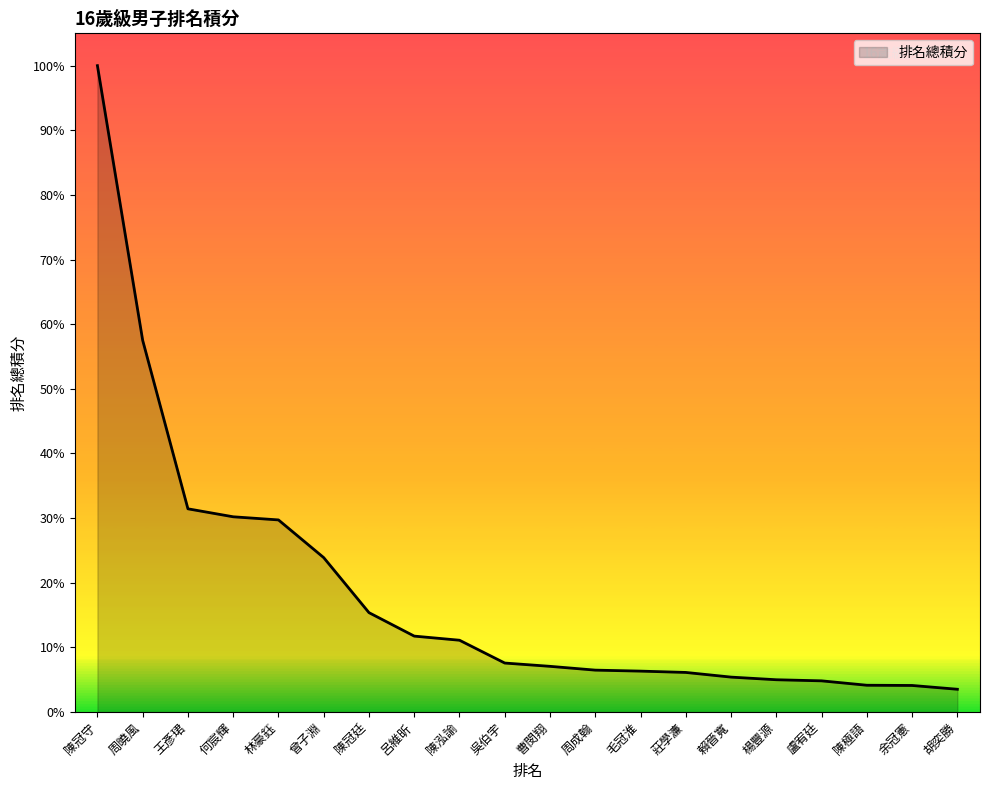

Rank the categories by value from highest to lowest.

陳冠守, 周曉風, 王彥珺, 何宸輝, 林豪鈺, 曾子淵, 陳冠廷, 呂維昕, 陳泓諭, 吳伯宇, 曹閔翔, 周成翰, 毛冠淮, 莊學濂, 賴晉寬, 楊豐源, 盧宥廷, 陳極語, 余冠憲, 胡奕勝